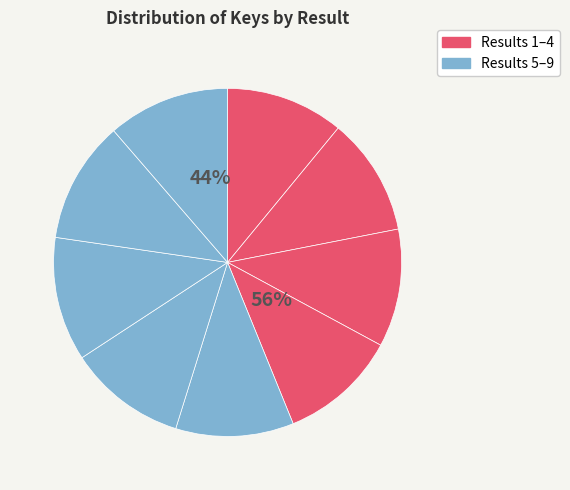

Between 2 and 3, which is larger?

3